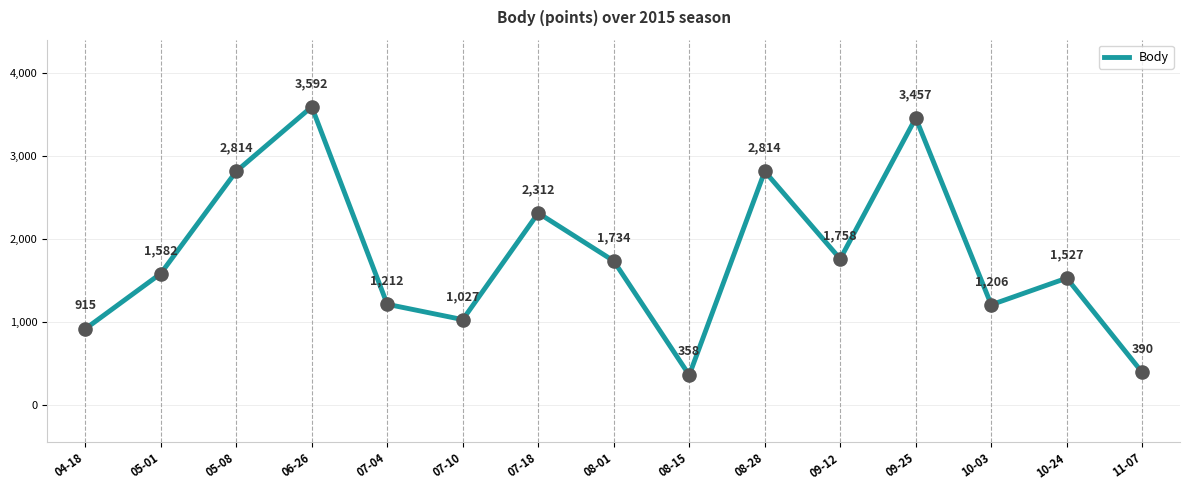

Which has a higher value, 10-24 or 05-01?

05-01